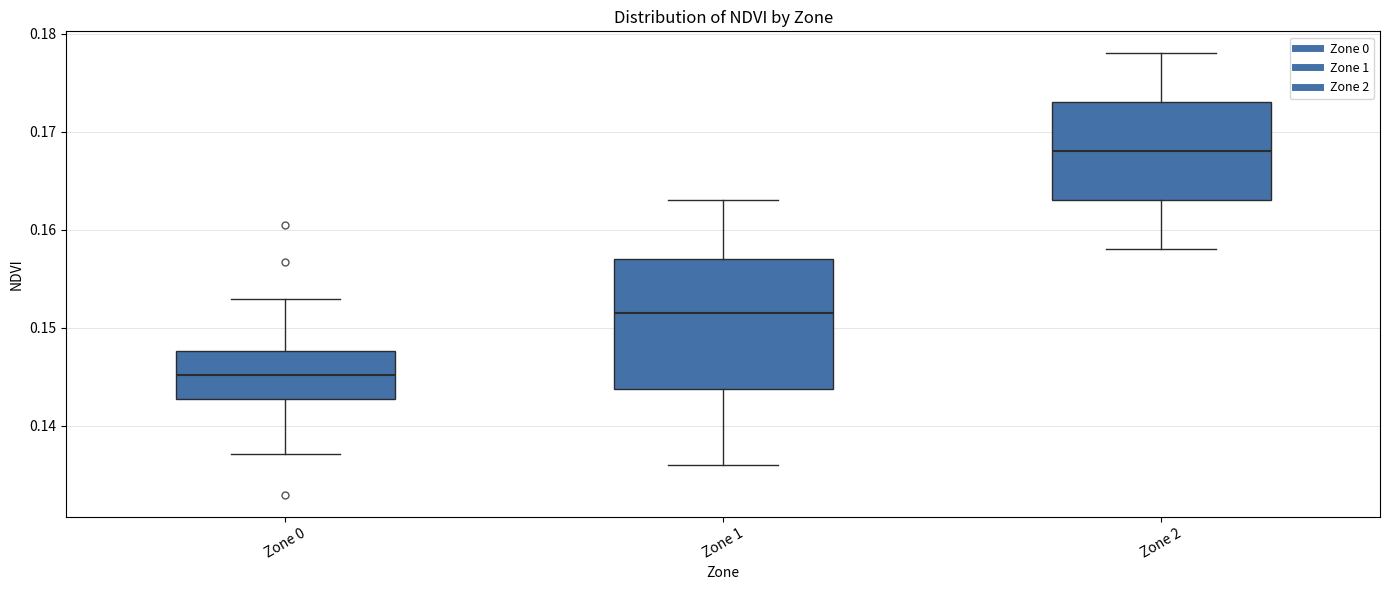

Where is the upper edge of the box for Zone 1 on the y-axis? The values are not printed on the chart, so give them approximately, as read against the axis.

0.157